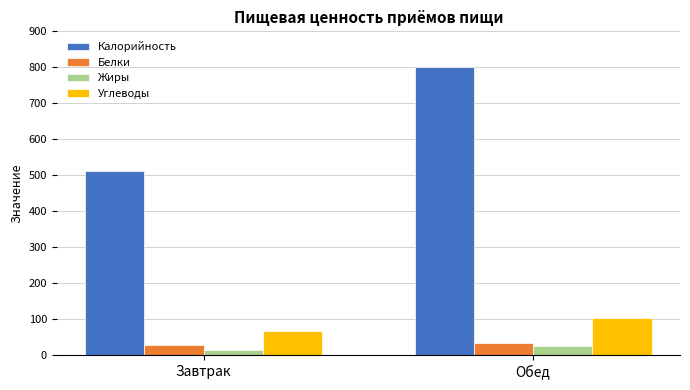

True or false: Углеводы has a value of 108.7 at Завтрак.

False